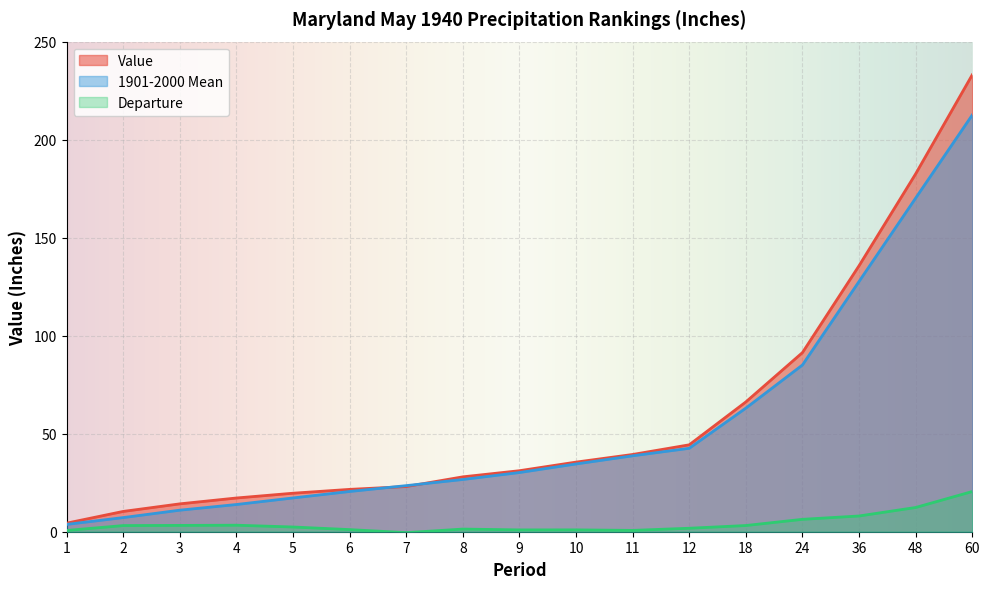

True or false: Departure has more than 1 points higher than both neighbors.

True